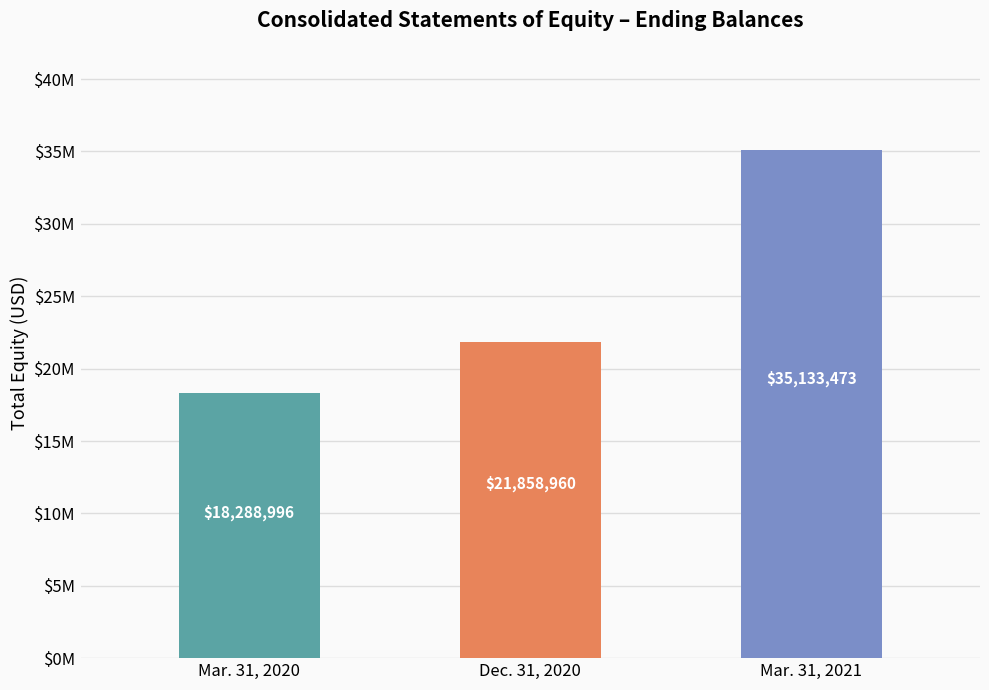

At which label is the value closest to 26711234?

Dec. 31, 2020